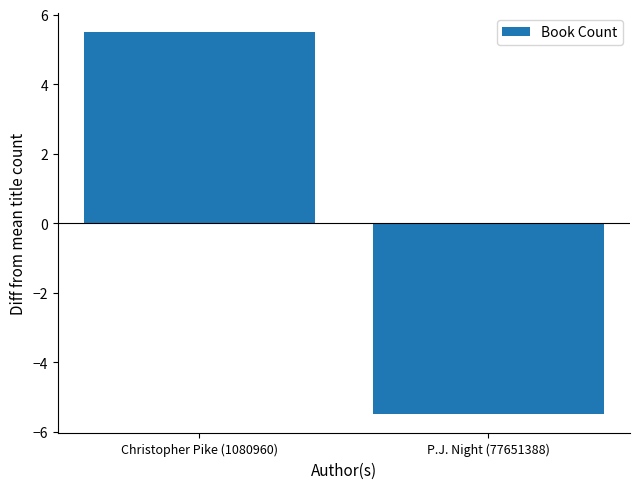

What is the maximum value shown in the chart?

5.5